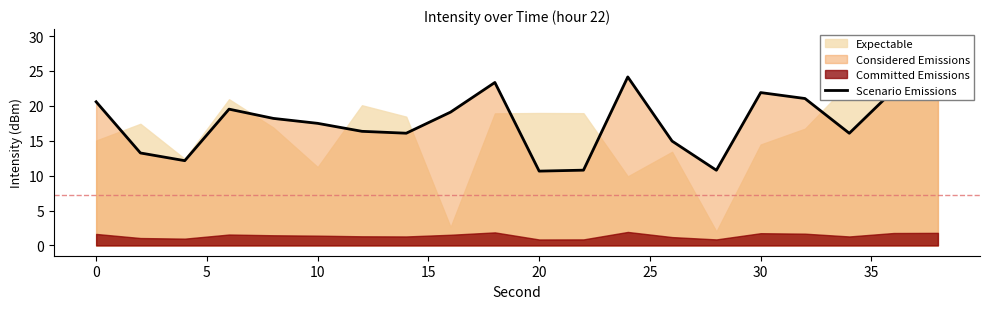

Is it true that Scenario Emissions equals 10.6 at 20?

True